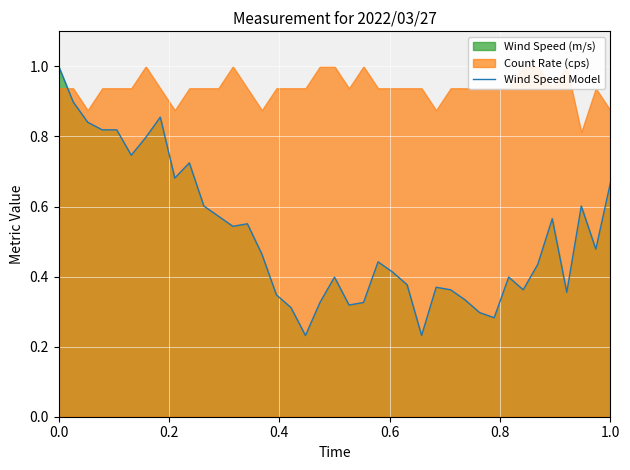

Reading left to right, transcribe all the data shown in this chart.

1.0	0.9	0.8	0.8	0.8	0.7	0.8	0.9	0.7	0.7	0.6	0.6	0.5	0.6	0.5	0.3	0.3	0.2	0.3	0.4	0.3	0.3	0.4	0.4	0.4	0.2	0.4	0.4	0.3	0.3	0.3	0.4	0.4	0.4	0.6	0.4	0.6	0.5	0.7